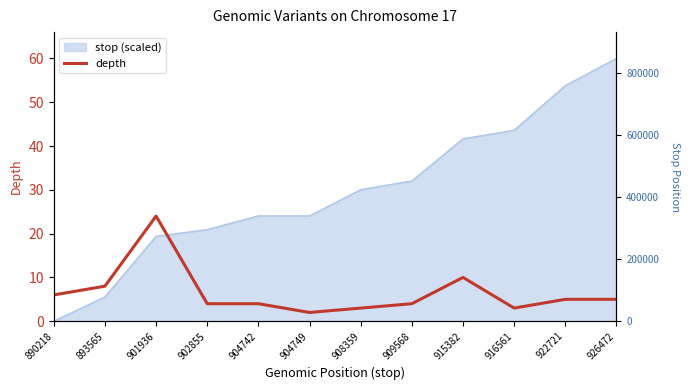

Count the number of values greater than 5.

4